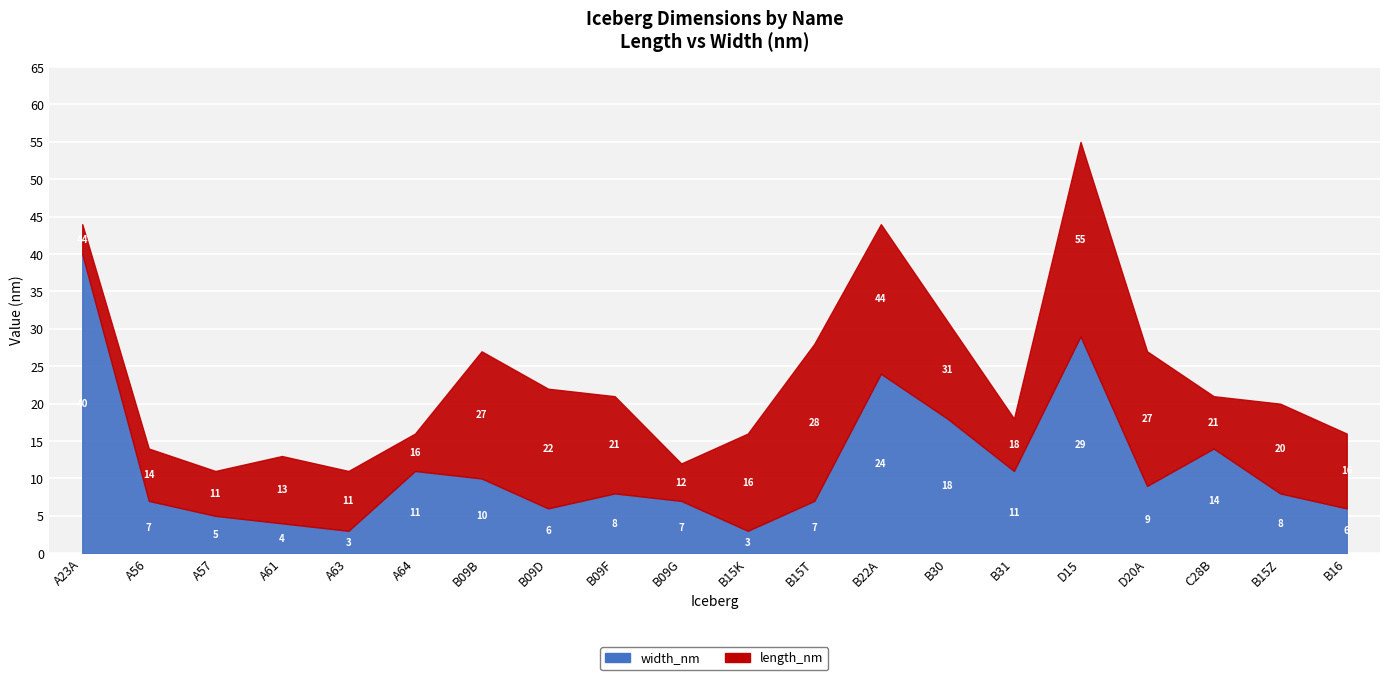

True or false: length_nm and width_nm intersect in this chart.

False